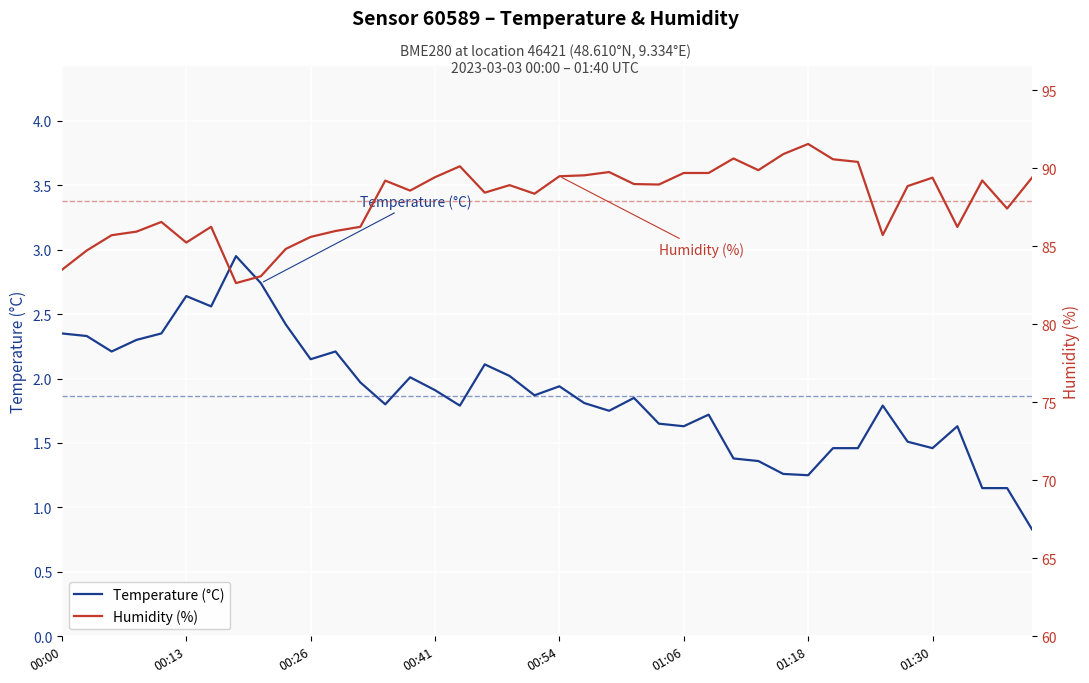

What is the highest value of the Temperature (°C) series?

3.0